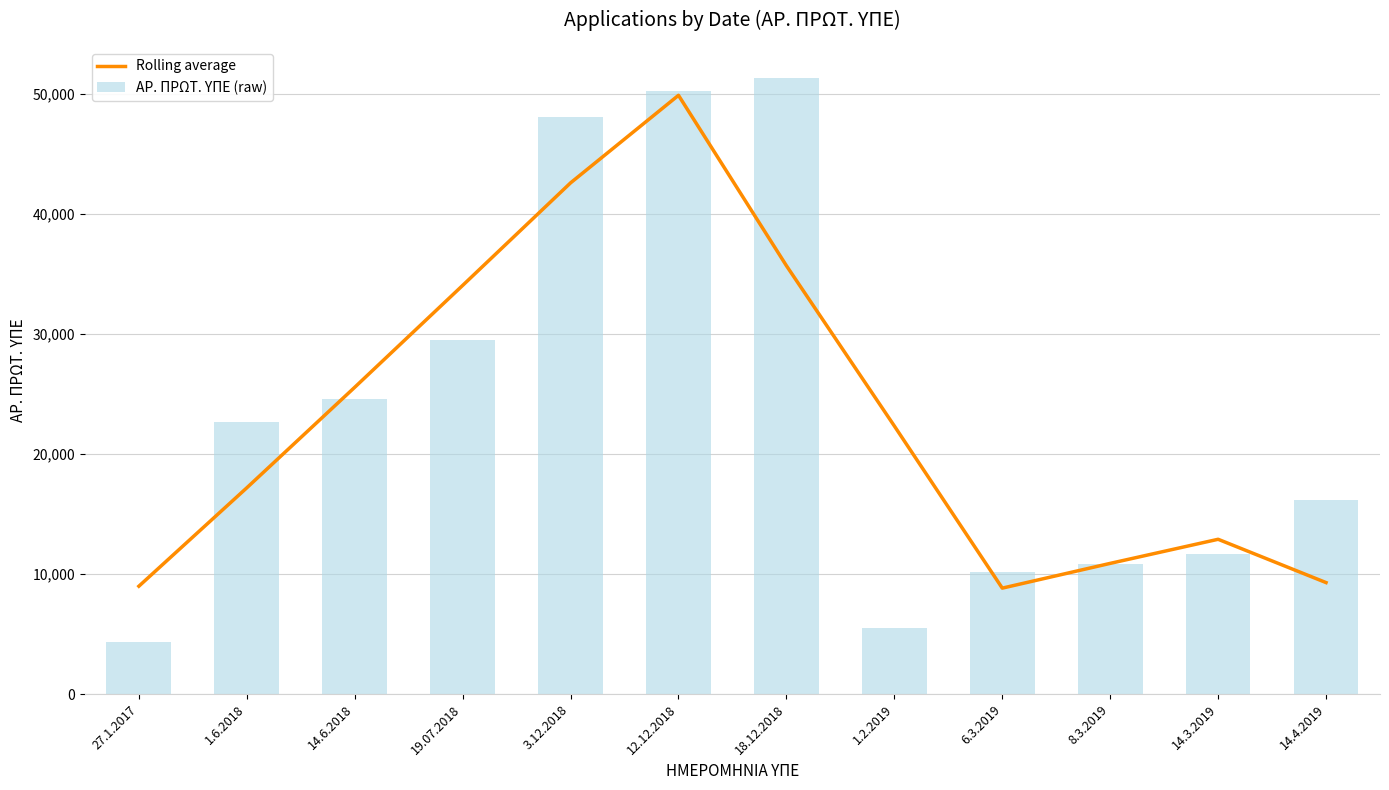

What is the average value of the Rolling average series?

23181.8